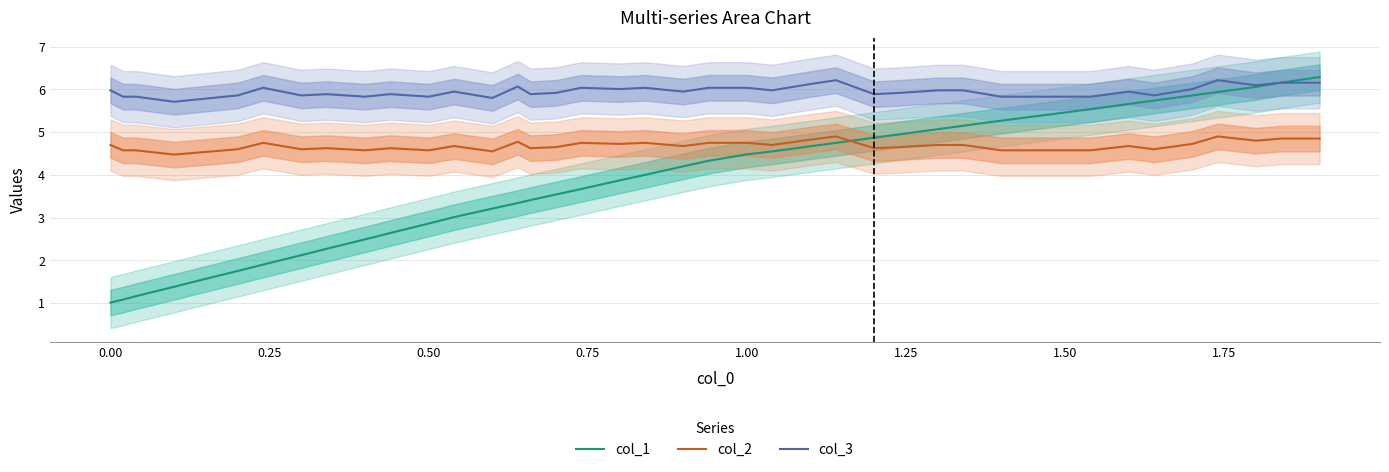

What is the lowest value of the col_3 series?

5.7